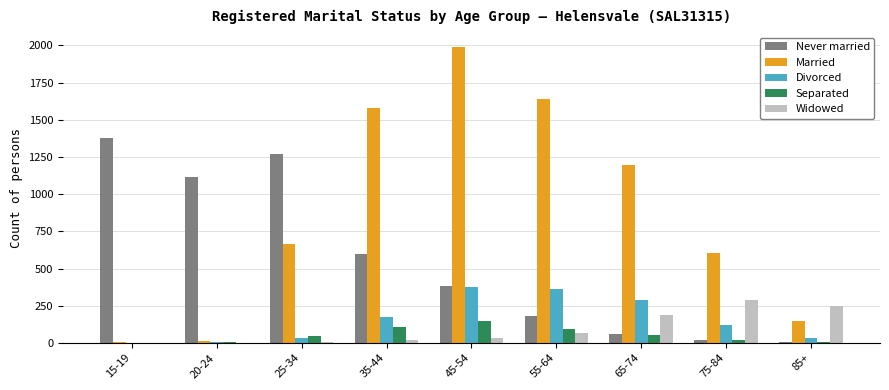

Which series has the largest total across all categories?

Married